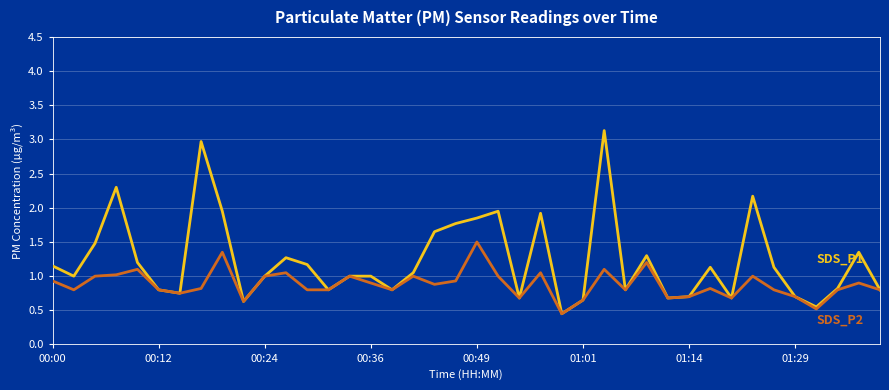

What is the maximum value shown in the chart?

3.1